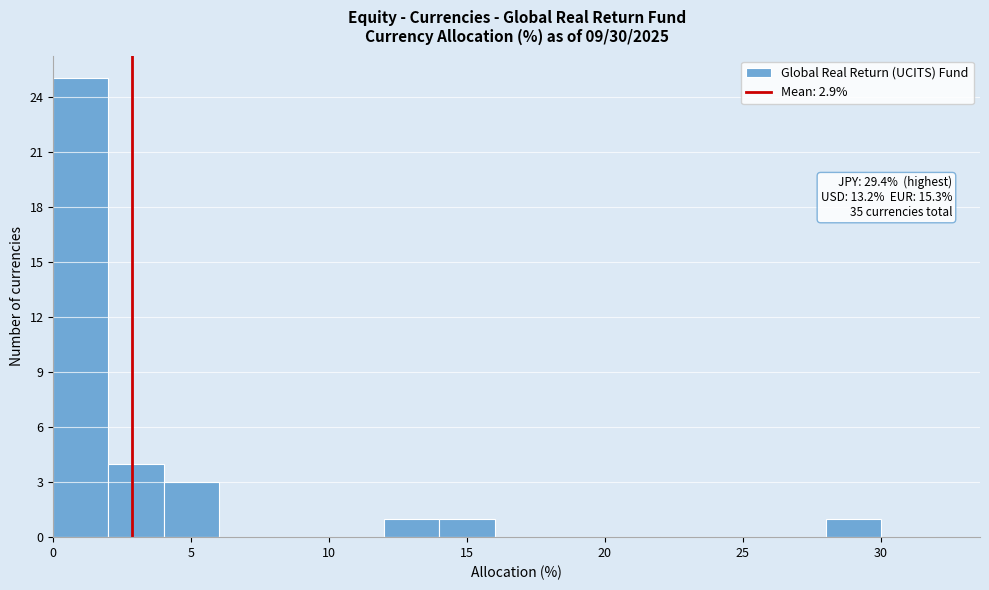

Which range on the x-axis has the tallest bar?

0 to 2